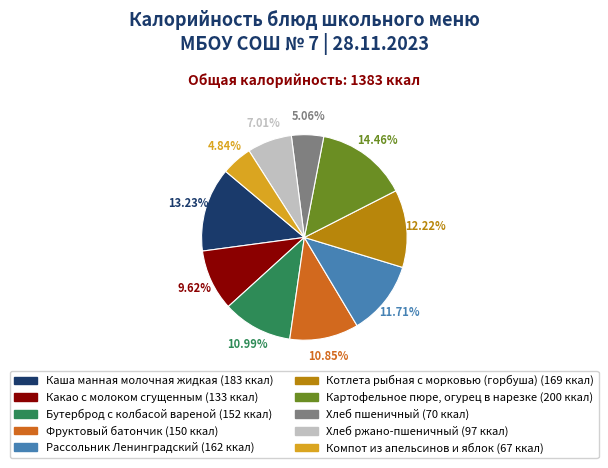

The Компот из апельсинов и яблок slice represents 5% of the pie. True or false?

True